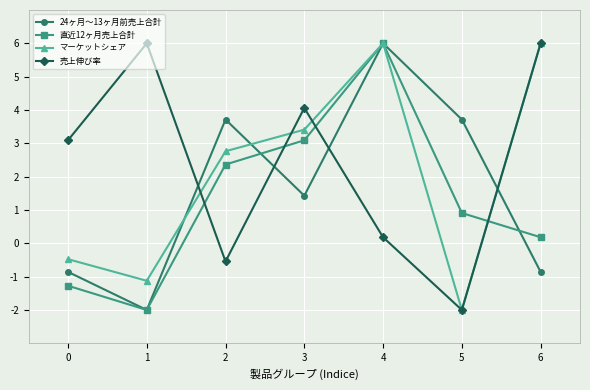

Is it true that 24ヶ月～13ヶ月前売上合計 equals -0.4 at 0?

False